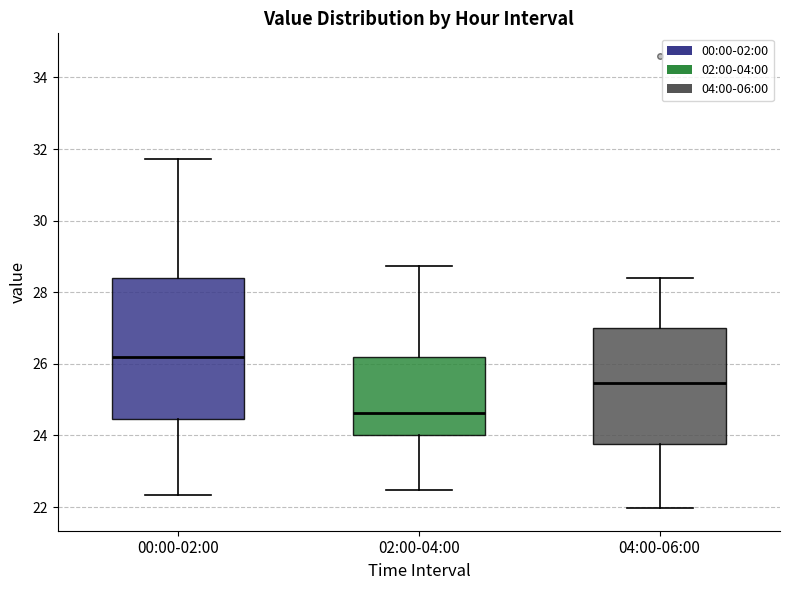

Reading left to right, read every box against the y-axis: the position of its median line, the range the box covers, and the ends of its whiskers. The values are not printed on the chart, so give them approximately, as read against the axis.

00:00-02:00: median 26.2, box 24.4 to 28.4, whiskers 22.4 to 31.8
02:00-04:00: median 24.6, box 24.0 to 26.2, whiskers 22.4 to 28.8
04:00-06:00: median 25.4, box 23.8 to 27.0, whiskers 22.0 to 28.4